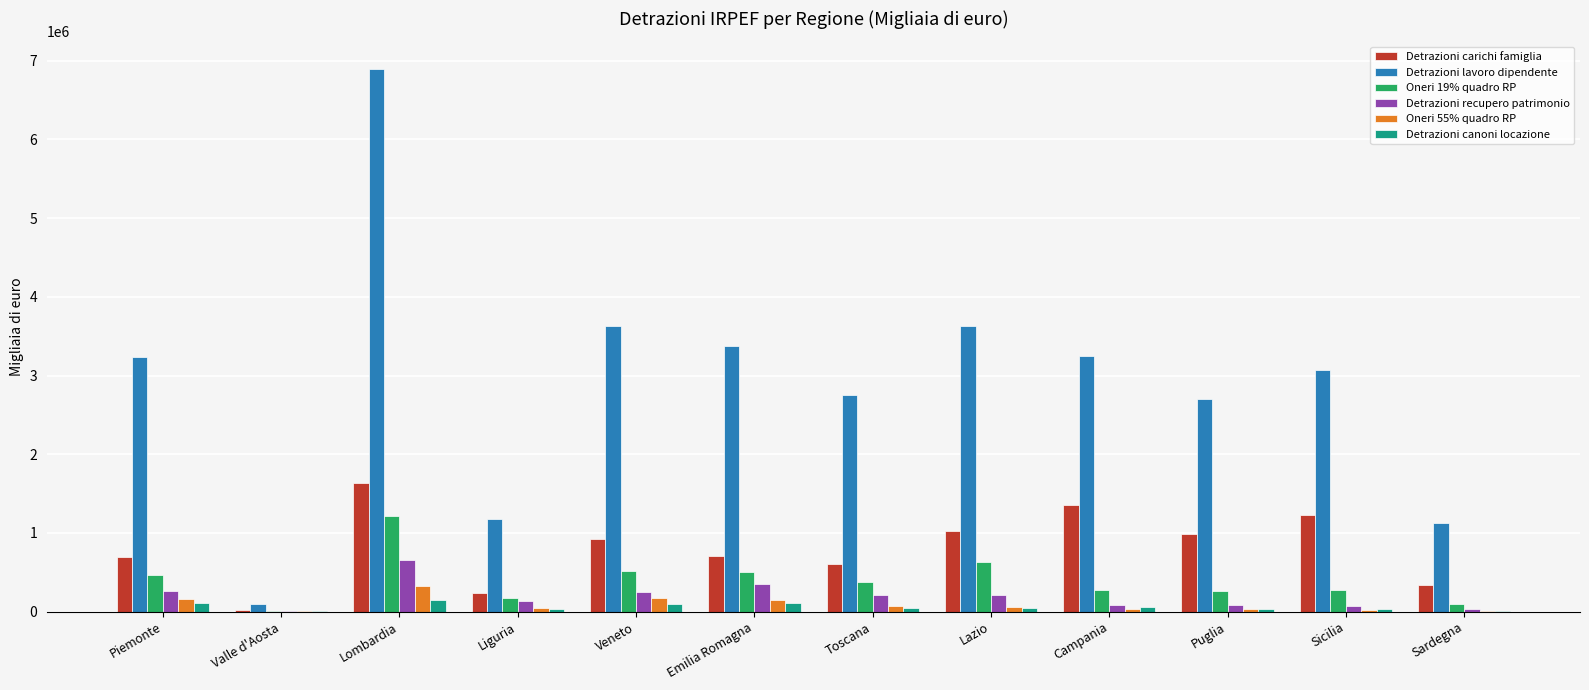

Are the bars grouped side by side (vs. stacked)?

Yes